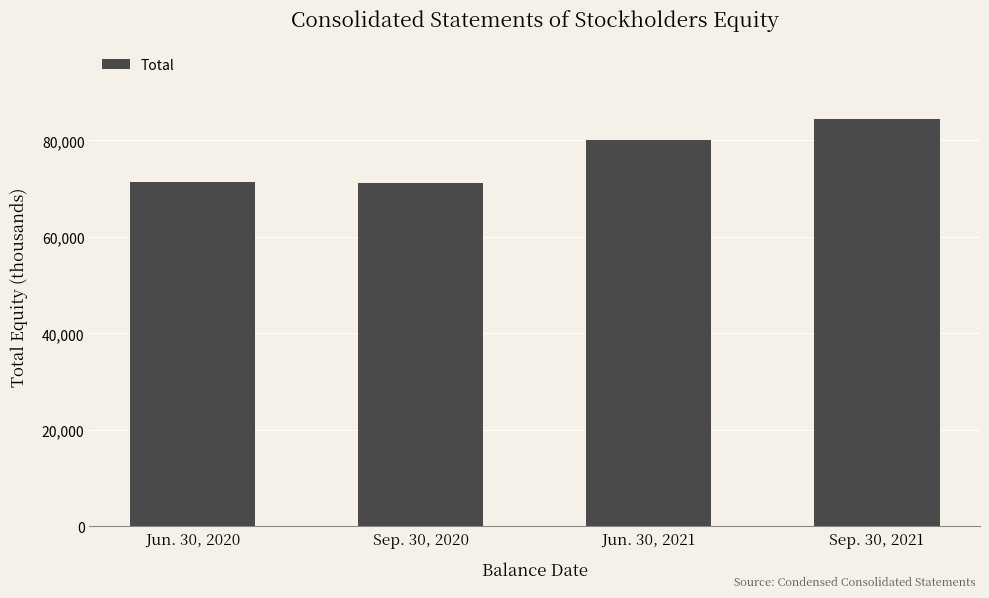

What is the average value?

76774